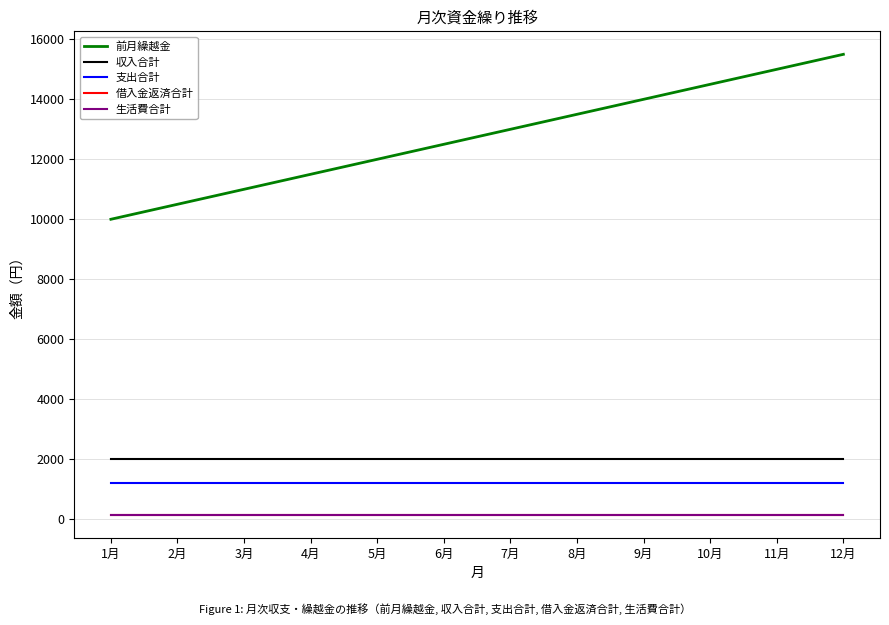

Is it true that 生活費合計 equals 263 at 4月?

False